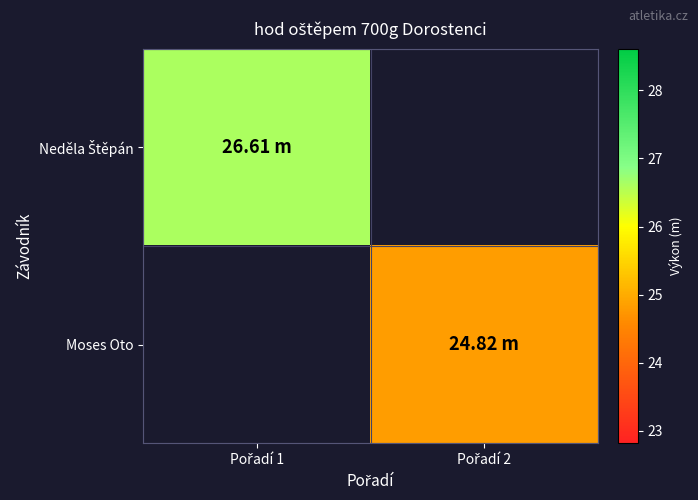

Which category has the highest value across all series?

Pořadí 1